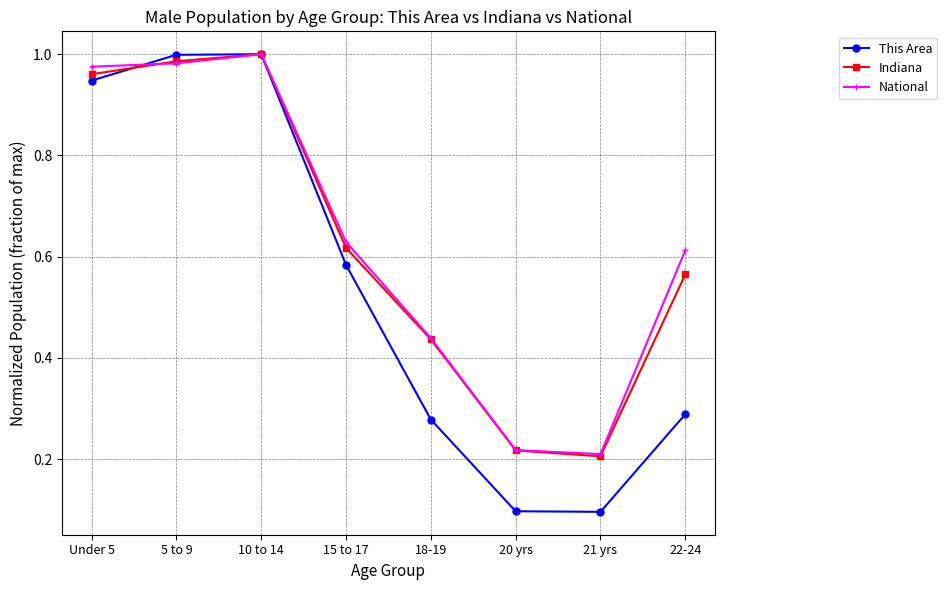

True or false: National has more than 0 interior local peaks.

True